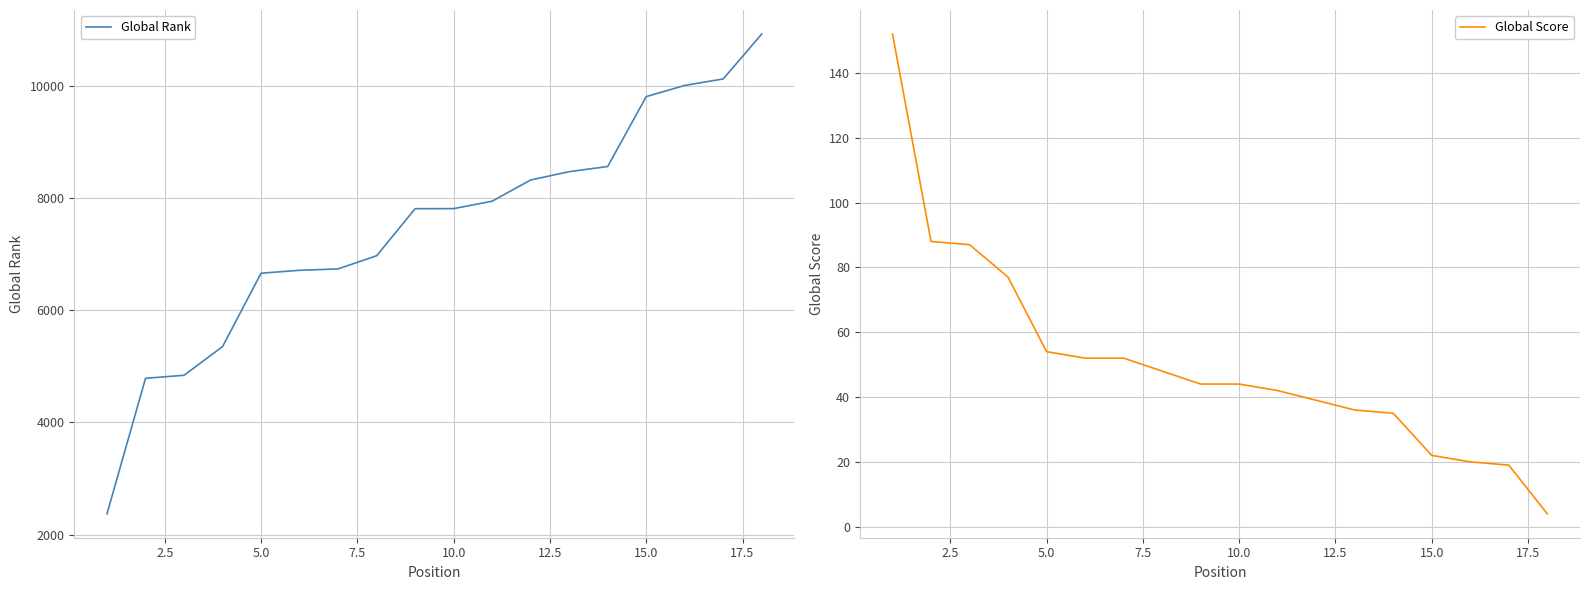

True or false: Global Score has more than 1 interior local peaks.

False